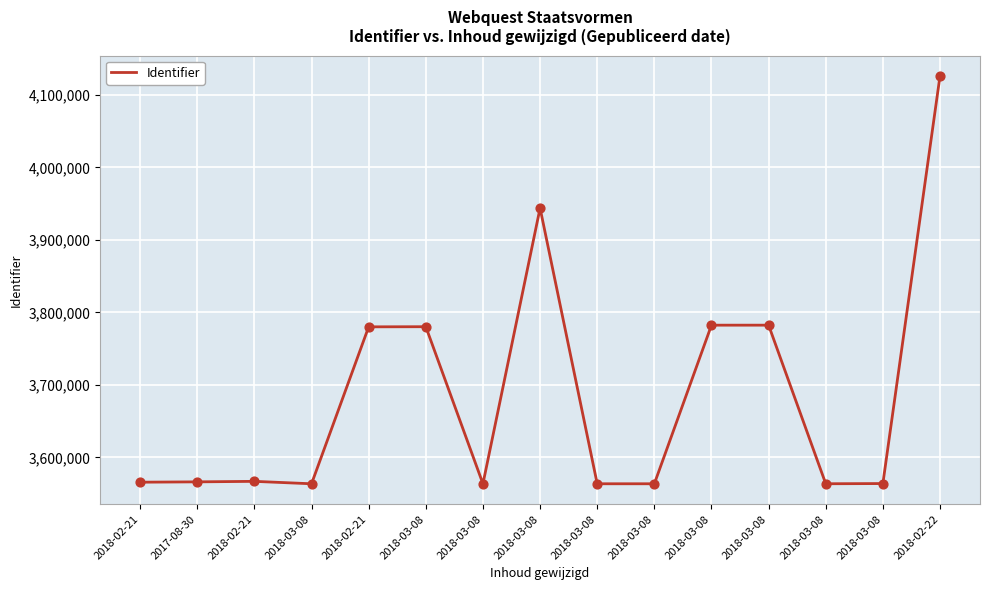

What is the change in value from 2018-03-08 to 2018-03-08?

+297